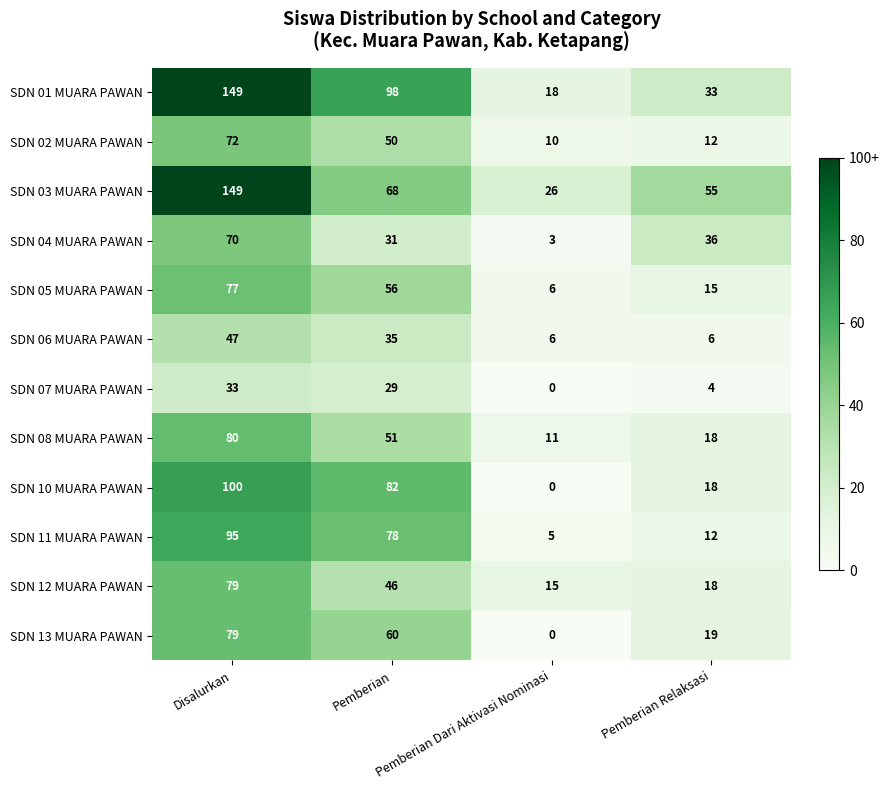

What is the greatest value displayed?

149